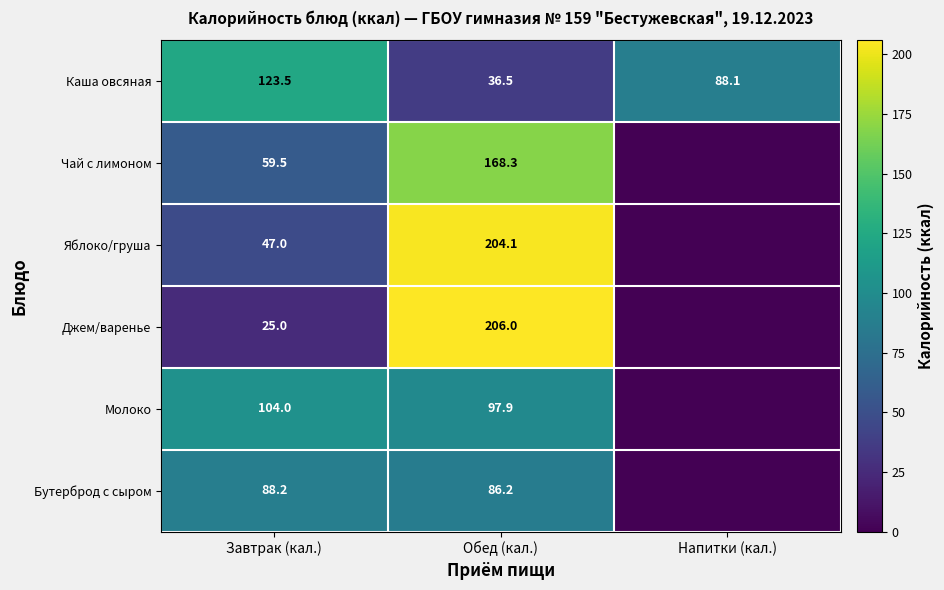

How many distinct data groups are displayed?

6